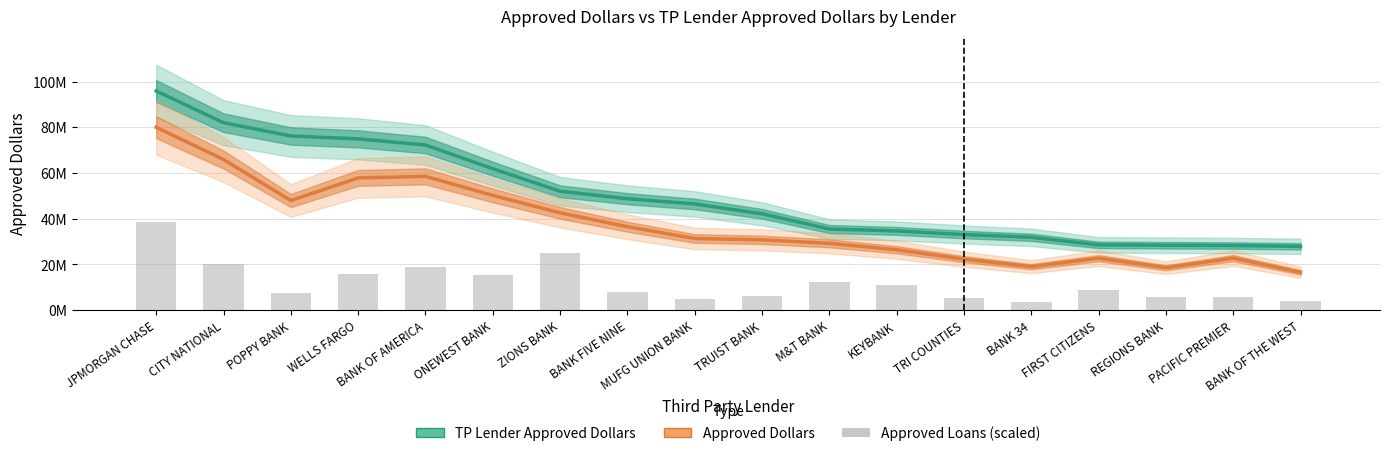

At how many categories does at least one series exceed 44900671?

9